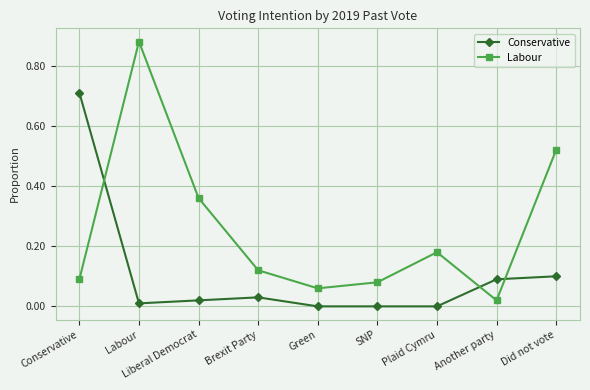

Is the value of Labour at Plaid Cymru greater than the value of Conservative at Green?

Yes